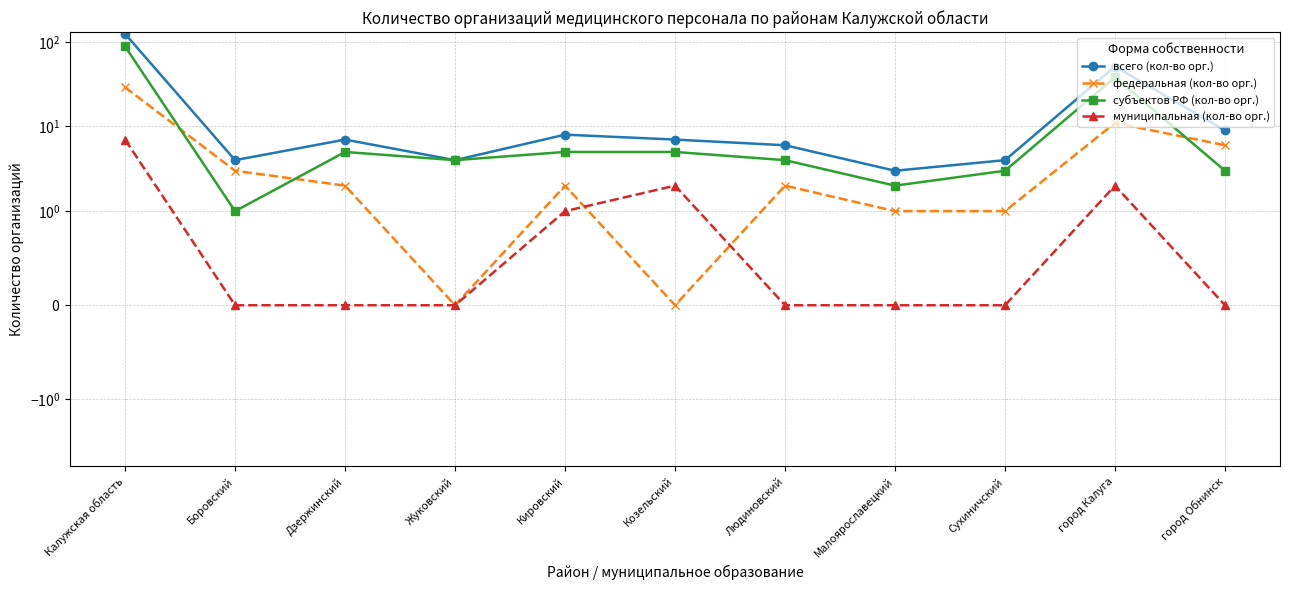

Rank the series by their average value, from highest to lowest.

всего (кол-во орг.), субъектов РФ (кол-во орг.), федеральная (кол-во орг.), муниципальная (кол-во орг.)